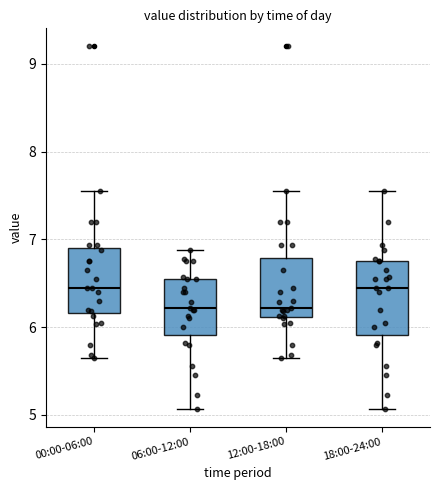

Reading left to right, read every box against the y-axis: the position of its median line, the range the box covers, and the ends of its whiskers. The values are not printed on the chart, so give them approximately, as read against the axis.

00:00-06:00: median 6.5, box 6.2 to 6.9, whiskers 5.7 to 7.6
06:00-12:00: median 6.2, box 5.9 to 6.6, whiskers 5.1 to 6.9
12:00-18:00: median 6.2, box 6.1 to 6.8, whiskers 5.7 to 7.6
18:00-24:00: median 6.5, box 5.9 to 6.8, whiskers 5.1 to 7.6